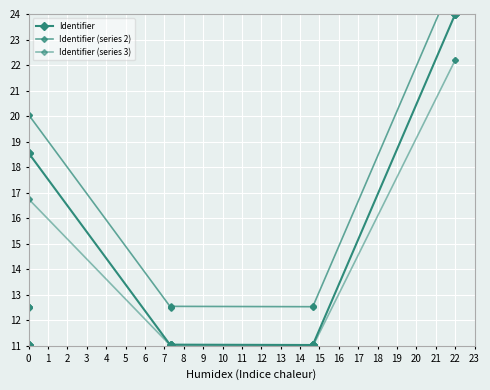

What is the average value of the Identifier (series 2) series?

15.2